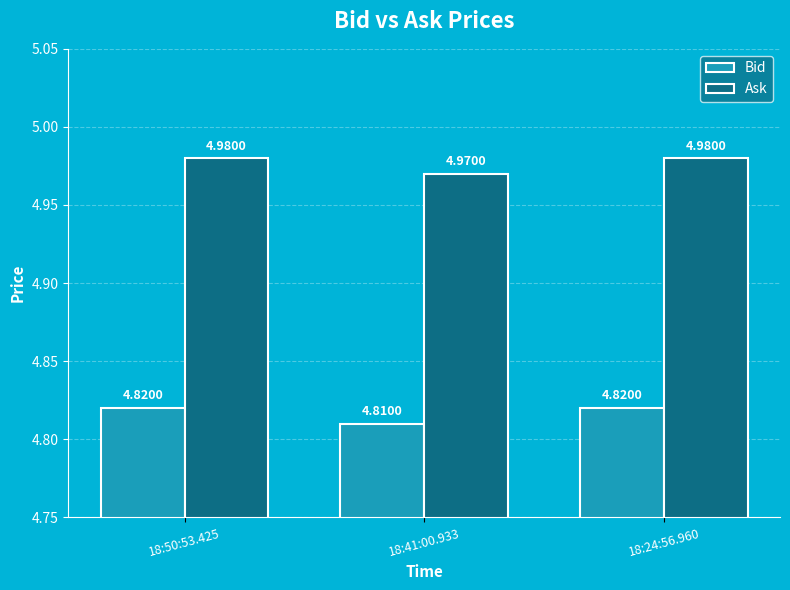

What is the label of the 1st bar from the left?

18:50:53.425